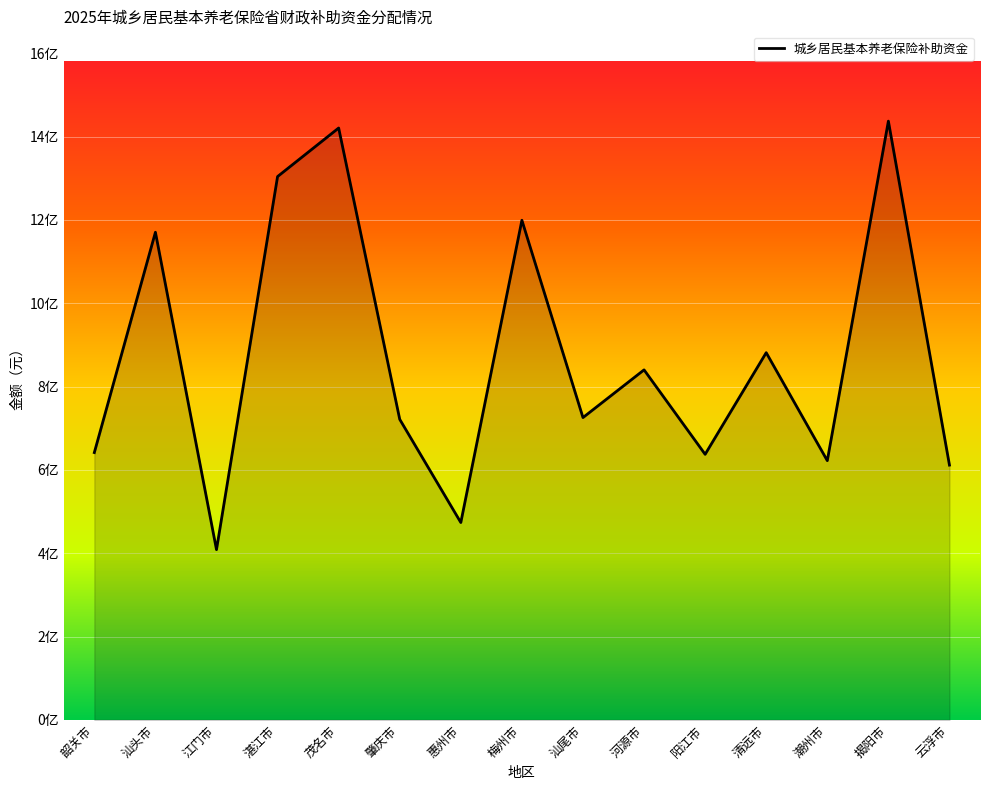

Is this an area chart (filled region under the line)?

Yes